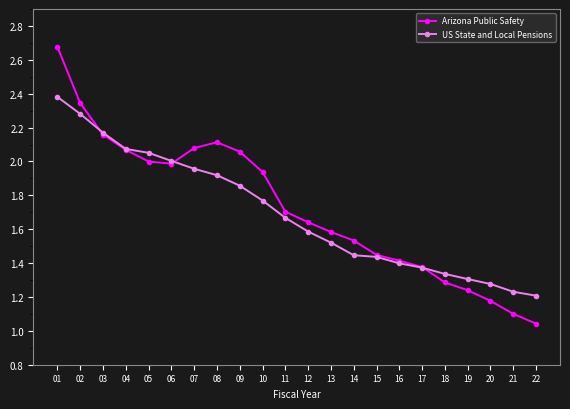

At which label is US State and Local Pensions closest to 1?

22